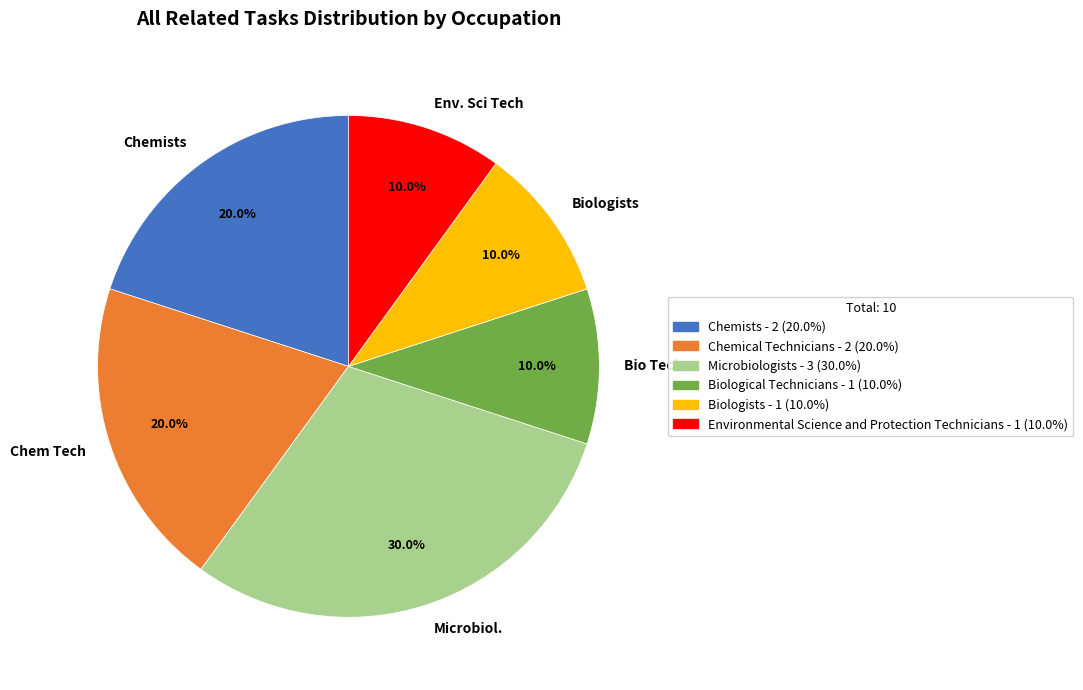

What is the total percentage of Biologists and Microbiol.?

40.0%